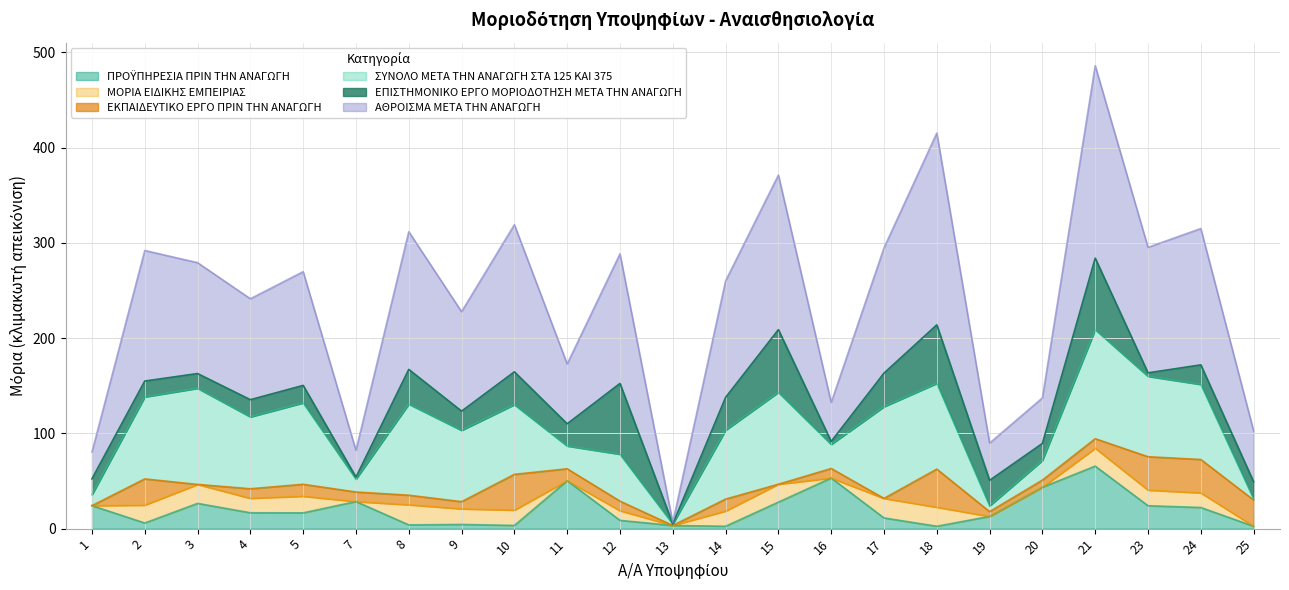

At which category is the sum across all series the highest?

21